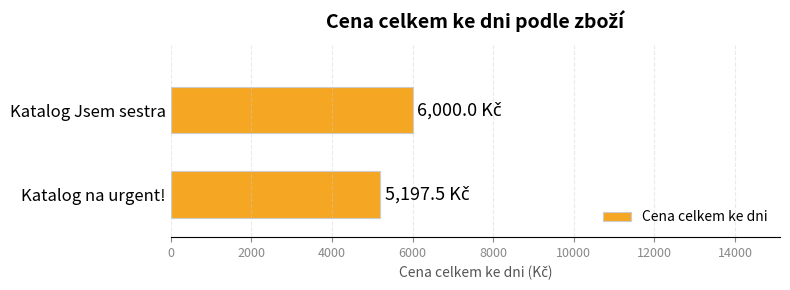

The chart shows a value of 8521.2 at Katalog na urgent!. True or false?

False